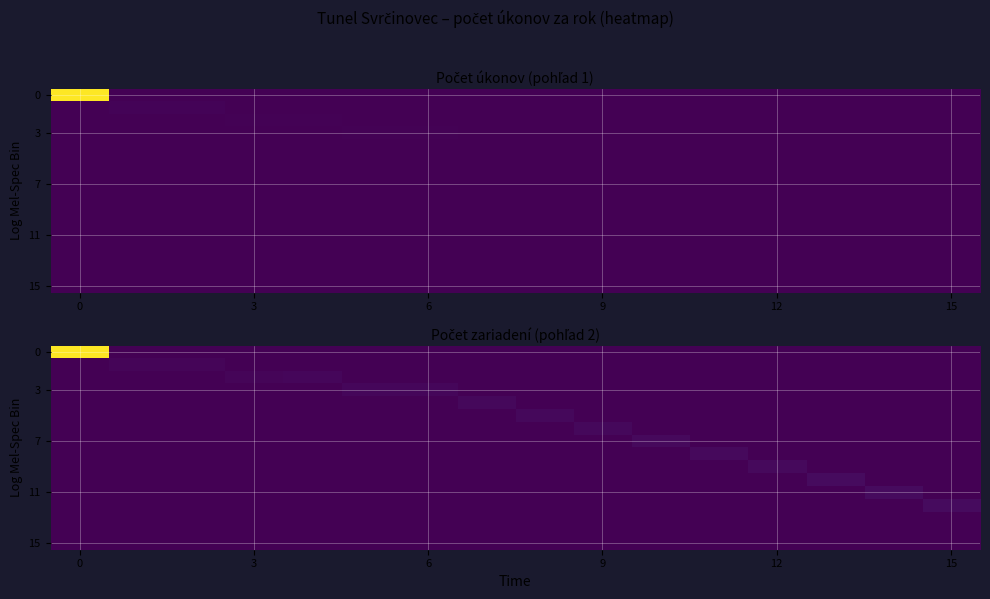

Count the number of data series in this chart.

16